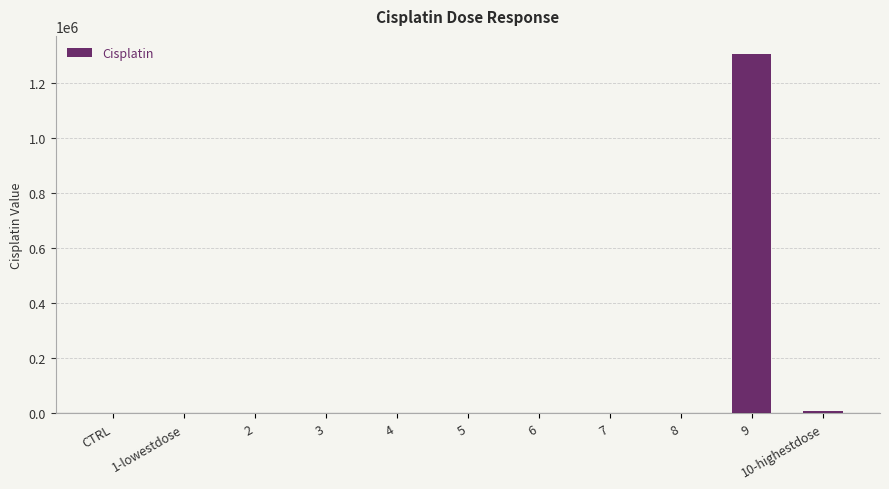

What is the sum of the values at 1-lowestdose and 6?

174.3